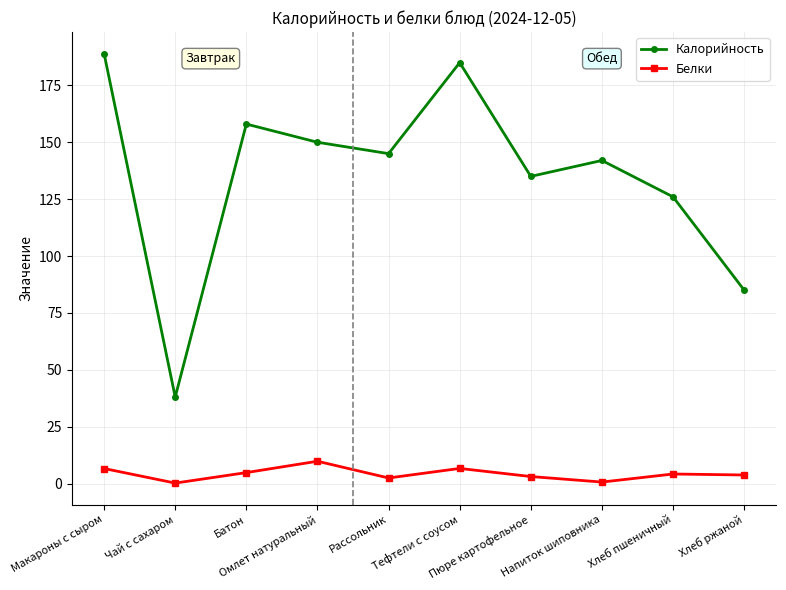

The Калорийность series shows 38.0 at Чай с сахаром. True or false?

True